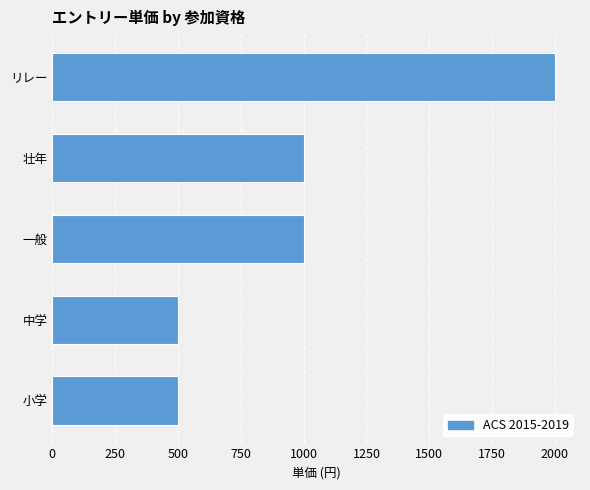

The chart shows a value of 1000 at 一般. True or false?

True